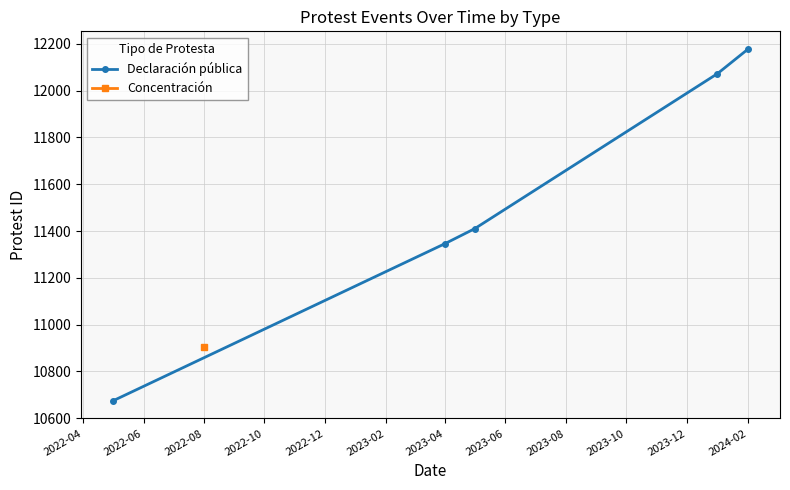

What is the maximum value shown in the chart?

12178.5